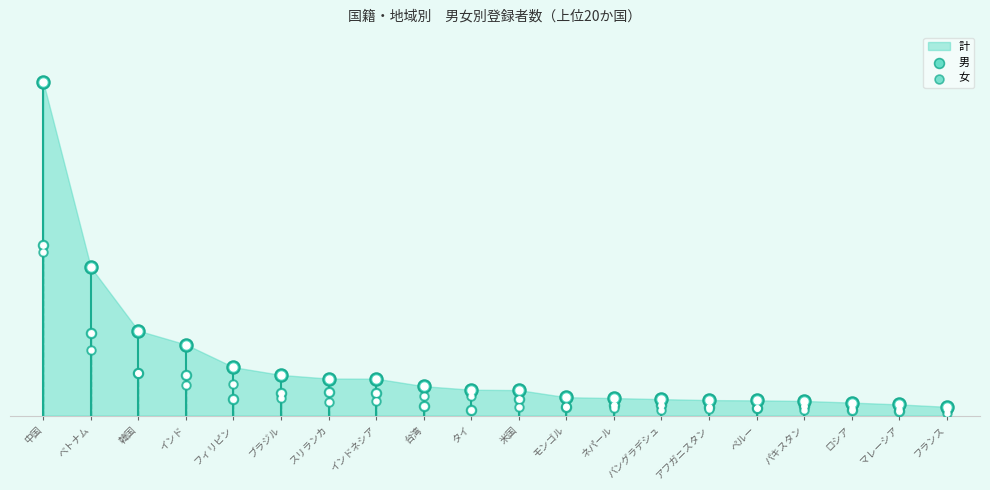

Is the value of 男 at バングラデシュ greater than the value of 女 at 韓国?

No